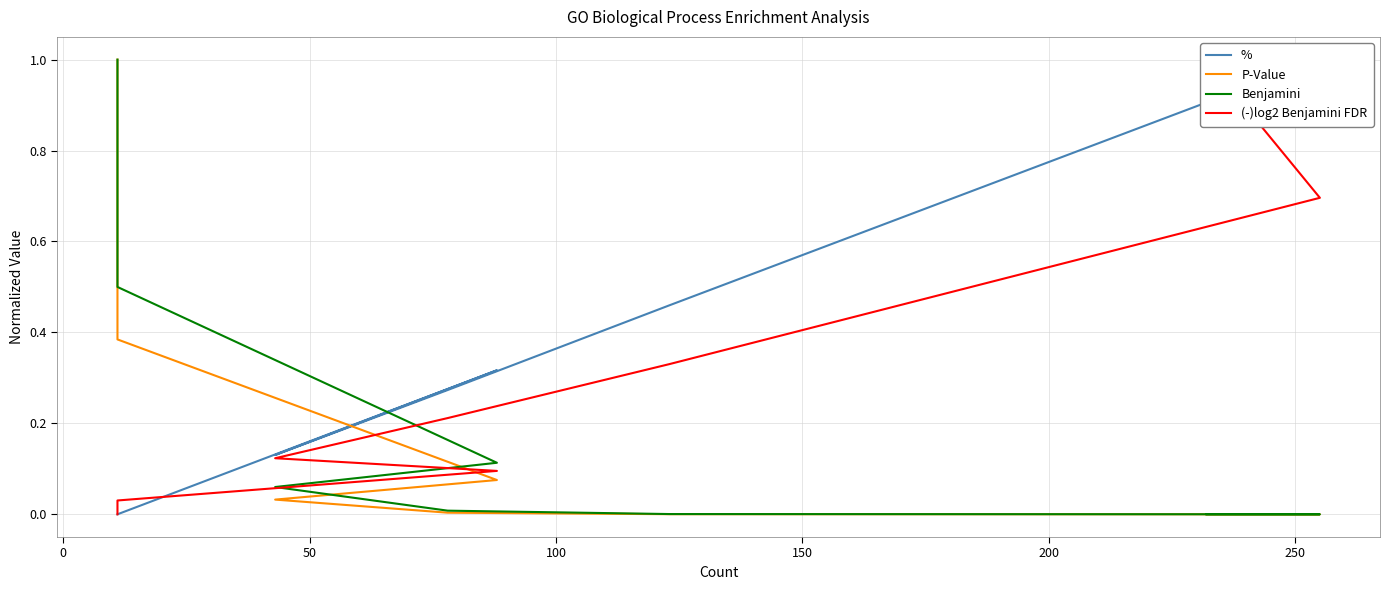

Which series has the largest range (max minus min)?

% 